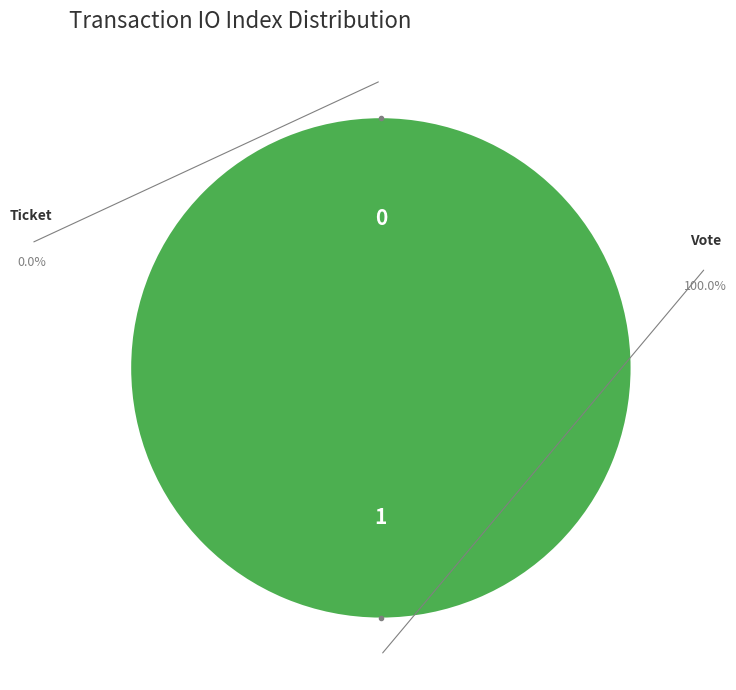

To the nearest percent, what percentage of the pie is Vote (io_index=1)?

100%